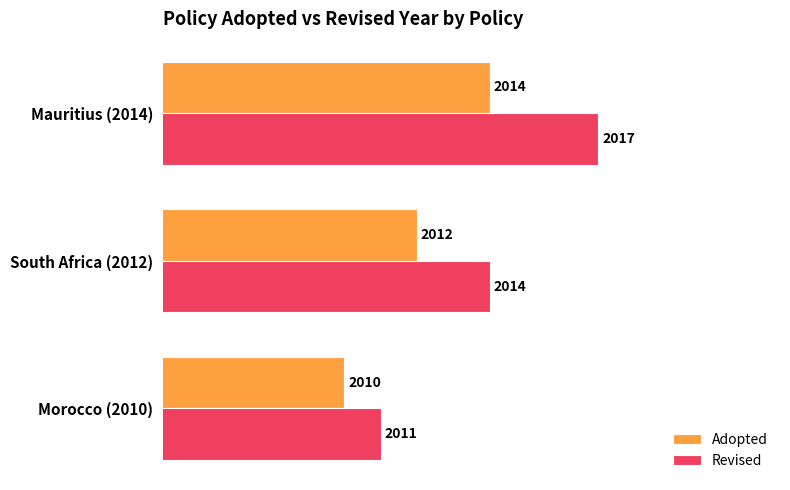

Which series has the widest spread of values?

Revised